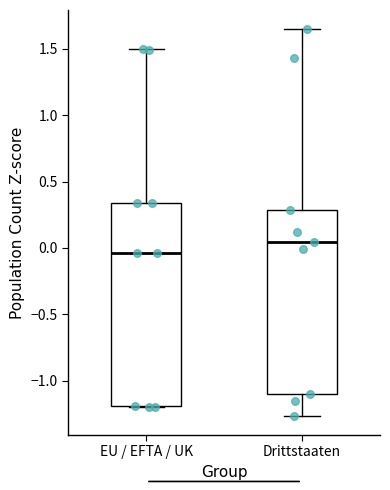

Reading left to right, transcribe this box plot: for each box, give where its median line is, the range the box spans, and where its two whiskers end, as read against the y-axis. The values are not printed on the chart, so give them approximately, as read against the axis.

EU / EFTA / UK: median -0.05, box -1.20 to 0.35, whiskers -1.20 to 1.50
Drittstaaten: median 0.05, box -1.10 to 0.30, whiskers -1.25 to 1.65